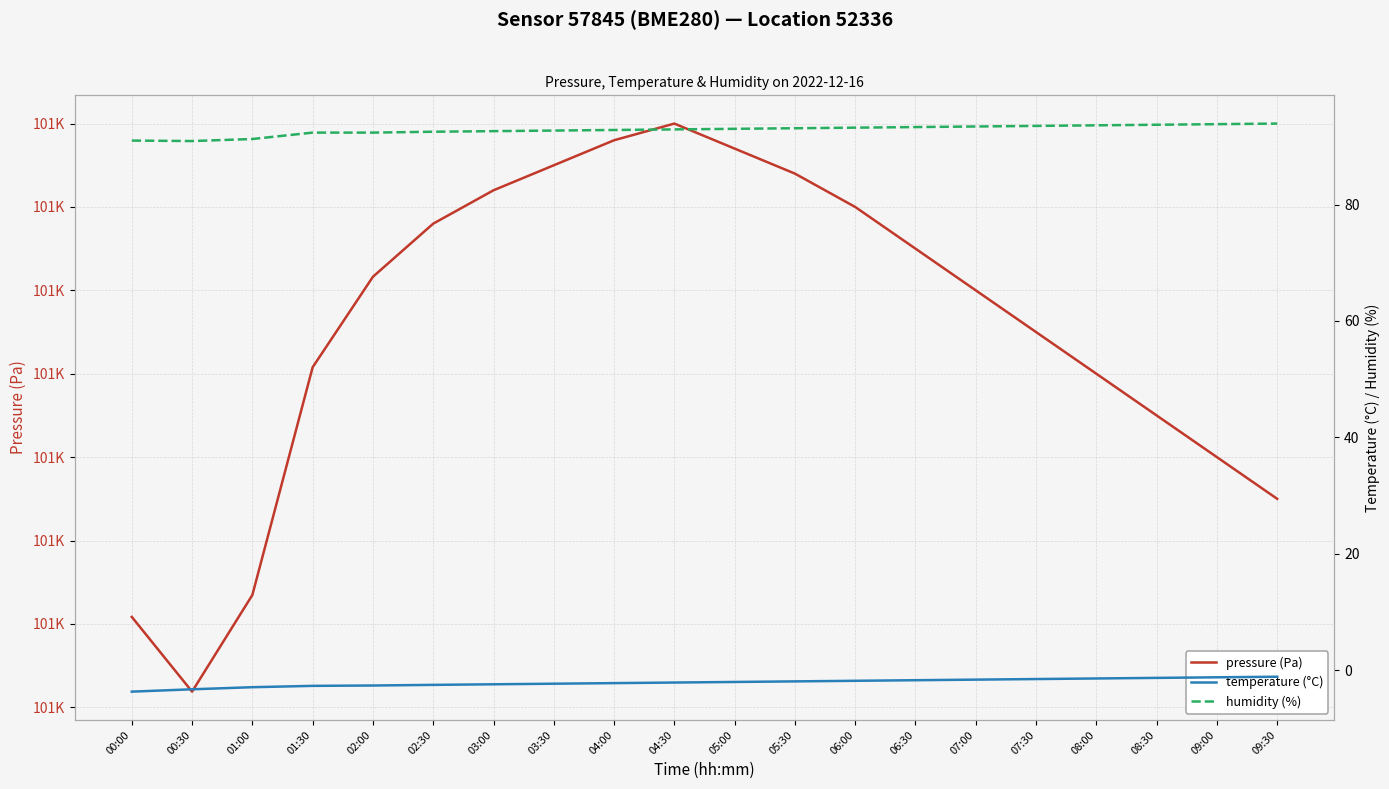

What is the sum of the temperature (°C) values at 09:30 and 07:30?

-2.6